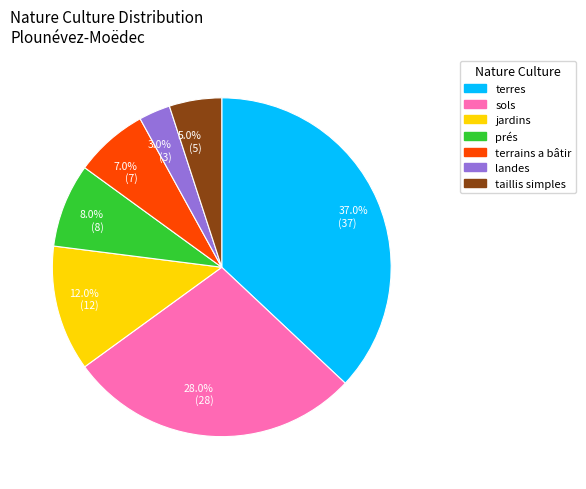

Rank the categories by value from highest to lowest.

37.0% (37), 28.0% (28), 12.0% (12), 8.0% (8), 7.0% (7), 5.0% (5), 3.0% (3)